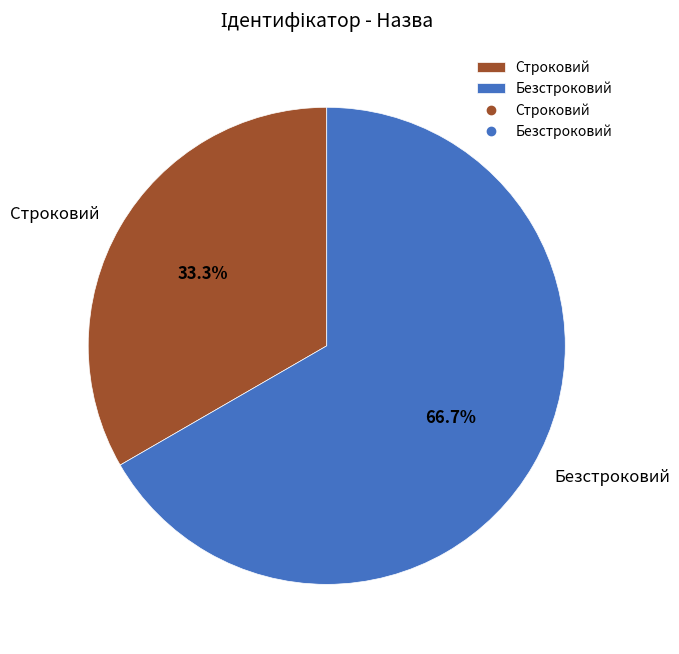

Is the sum of Безстроковий and Строковий greater than half?

Yes